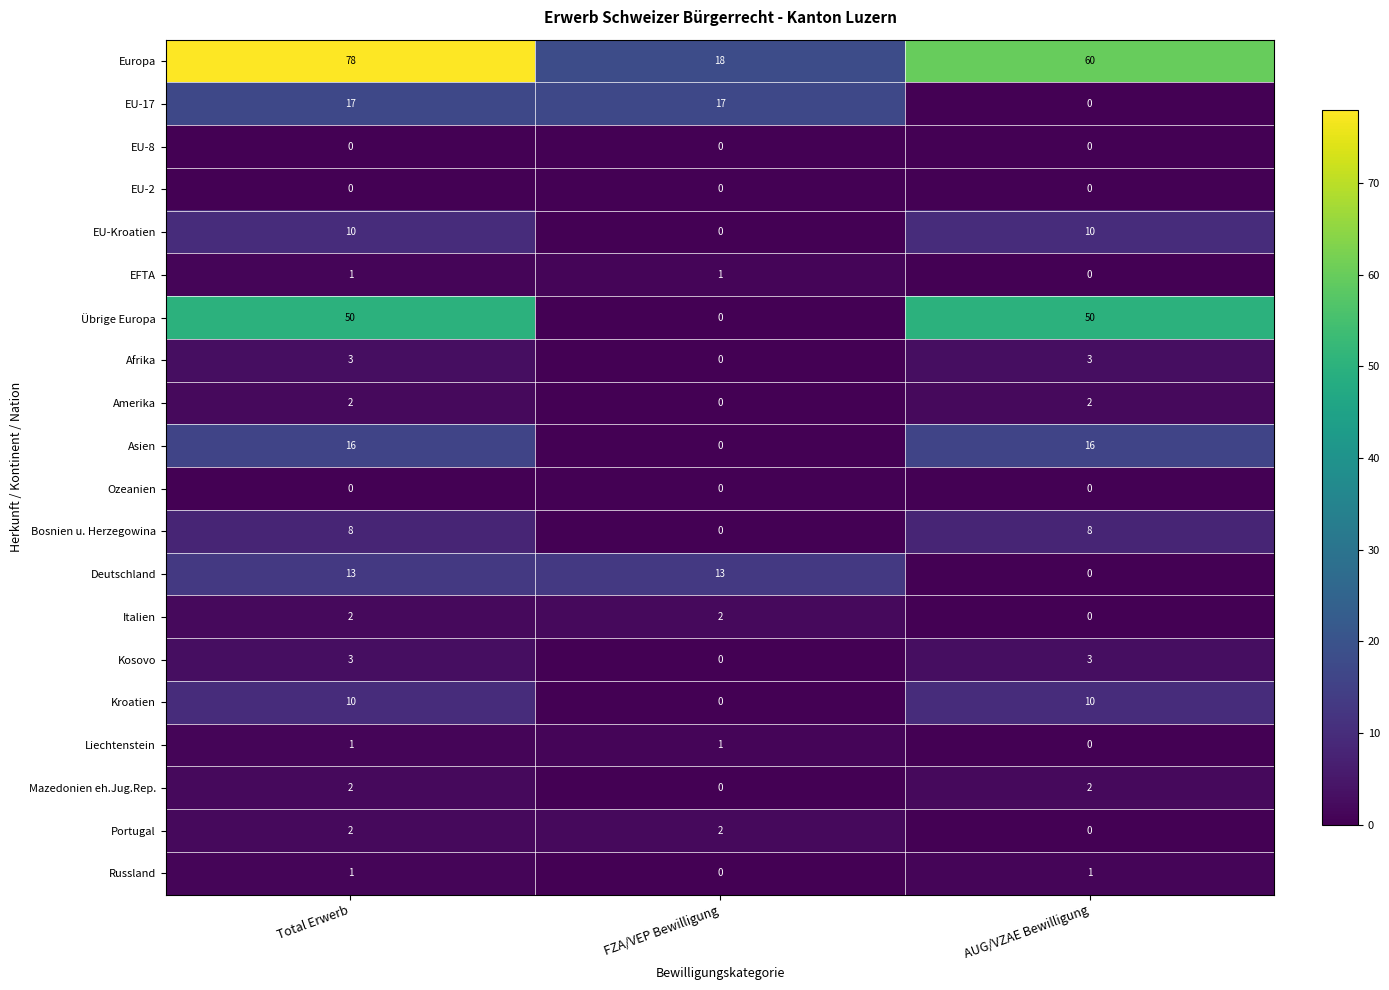

What is the sum of all Afrika values?

6